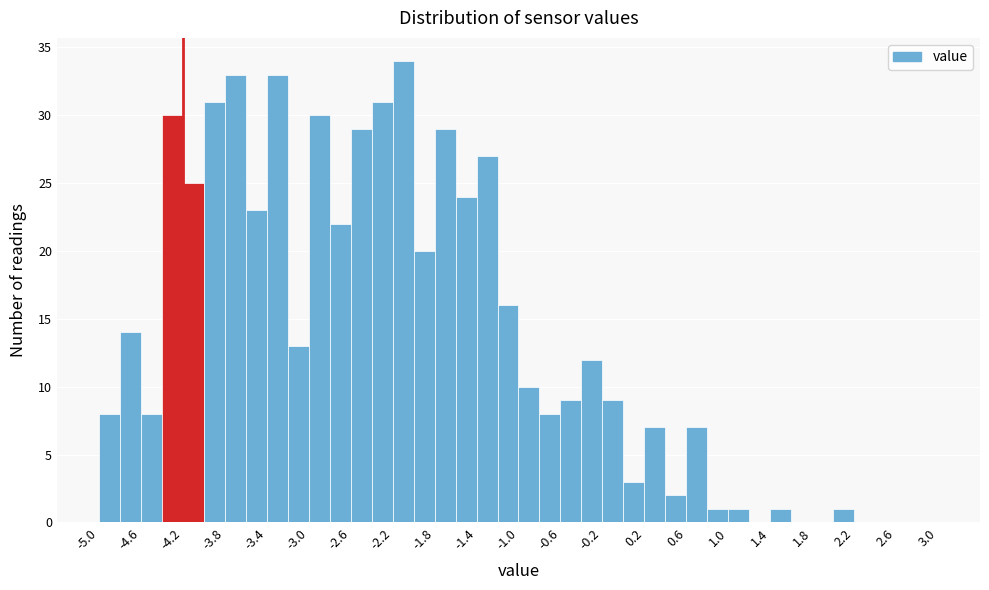

Reading left to right, list every bar in this chart as the range it spans on the x-axis followed by its height. The values are not printed on the chart, so give them approximately, as read against the axis.

-5.0 to -4.8: 8
-4.8 to -4.6: 14
-4.6 to -4.4: 8
-4.4 to -4.2: 30
-4.2 to -4.0: 25
-4.0 to -3.8: 31
-3.8 to -3.6: 33
-3.6 to -3.4: 23
-3.4 to -3.2: 33
-3.2 to -3.0: 13
-3.0 to -2.8: 30
-2.8 to -2.6: 22
-2.6 to -2.4: 29
-2.4 to -2.2: 31
-2.2 to -2.0: 34
-2.0 to -1.8: 20
-1.8 to -1.6: 29
-1.6 to -1.4: 24
-1.4 to -1.2: 27
-1.2 to -1.0: 16
-1.0 to -0.8: 10
-0.8 to -0.6: 8
-0.6 to -0.4: 9
-0.4 to -0.2: 12
-0.2 to 0.0: 9
0.0 to 0.2: 3
0.2 to 0.4: 7
0.4 to 0.6: 2
0.6 to 0.8: 7
0.8 to 1.0: 1
1.0 to 1.2: 1
1.2 to 1.4: 0
1.4 to 1.6: 1
1.6 to 1.8: 0
1.8 to 2.0: 0
2.0 to 2.2: 1
2.2 to 2.4: 0
2.4 to 2.6: 0
2.6 to 2.8: 0
2.8 to 3.0: 0